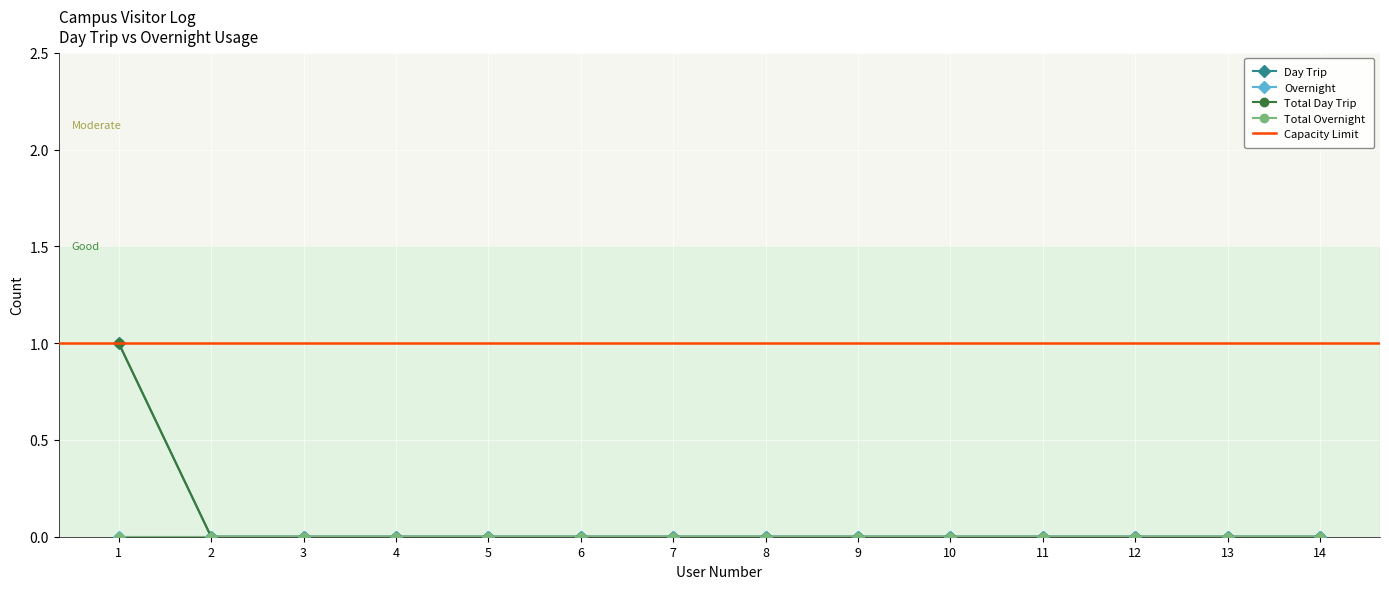

True or false: Day Trip and Total Day Trip cross at least once.

False